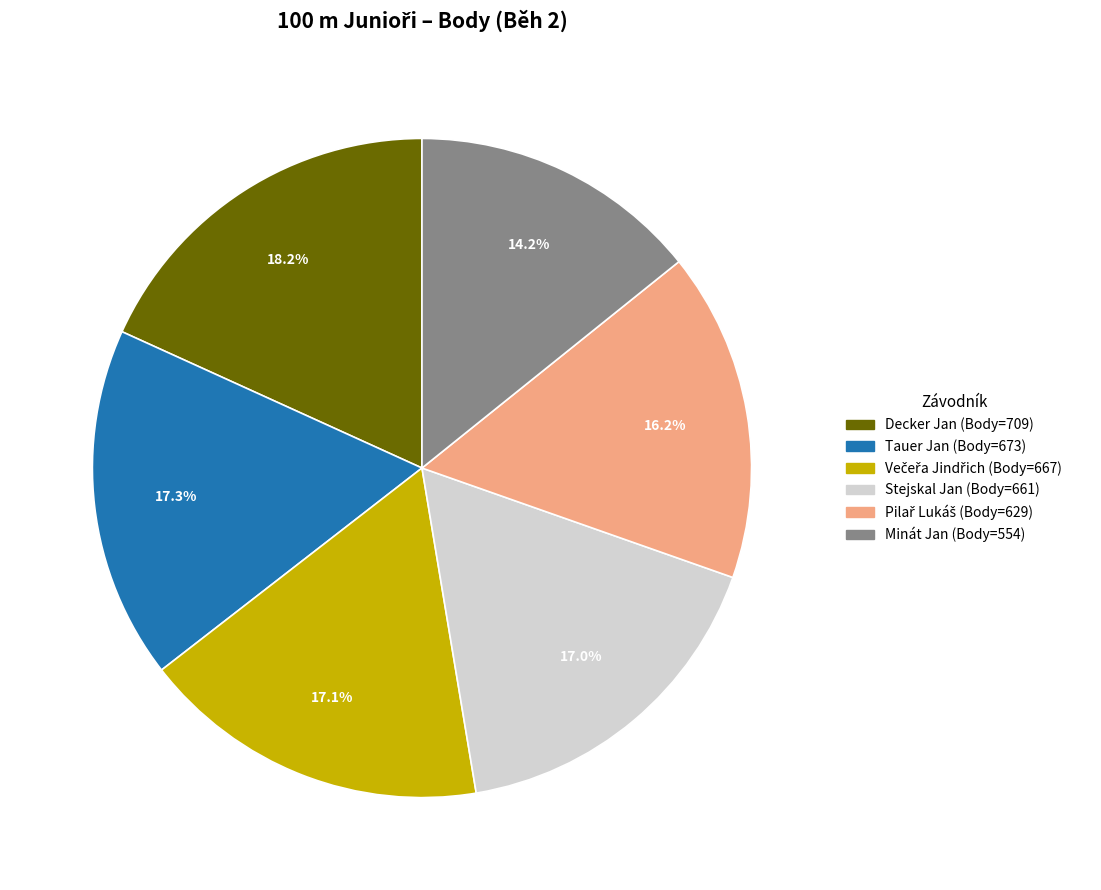

Does Stejskal Jan account for over 50% of the chart?

No